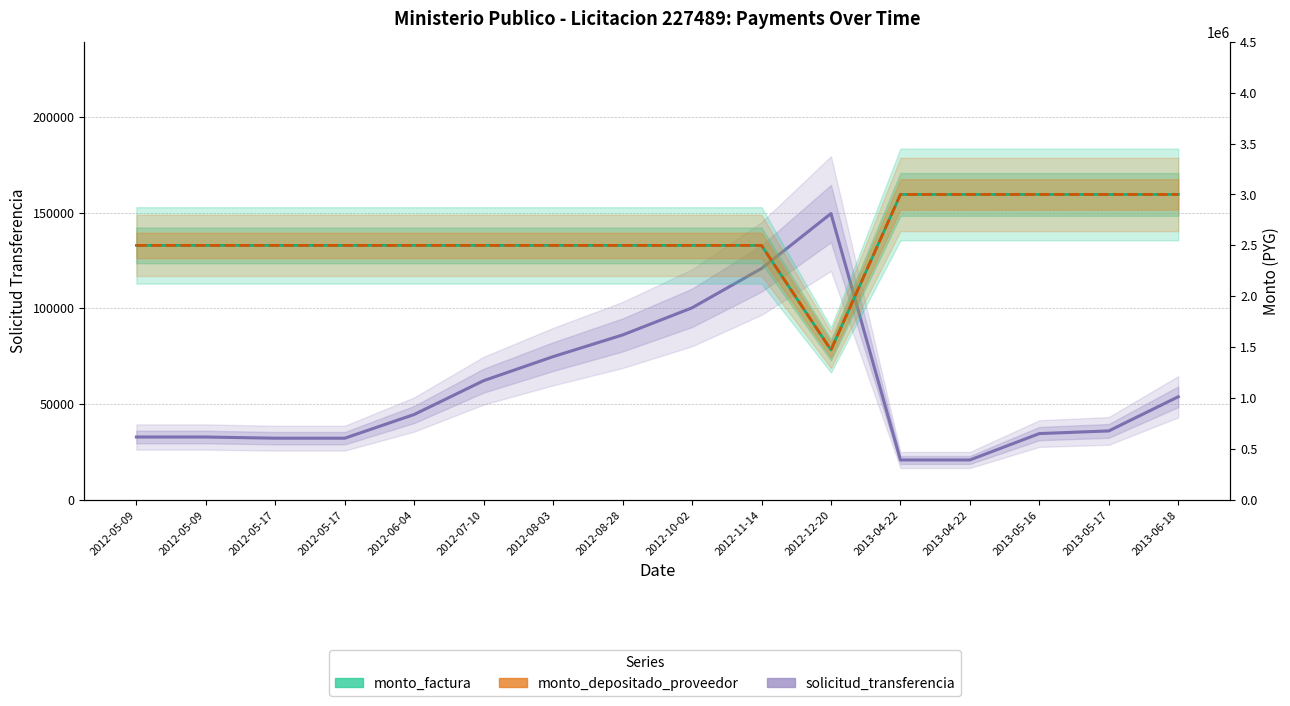

At which category is the sum across all series the highest?

2013-06-18